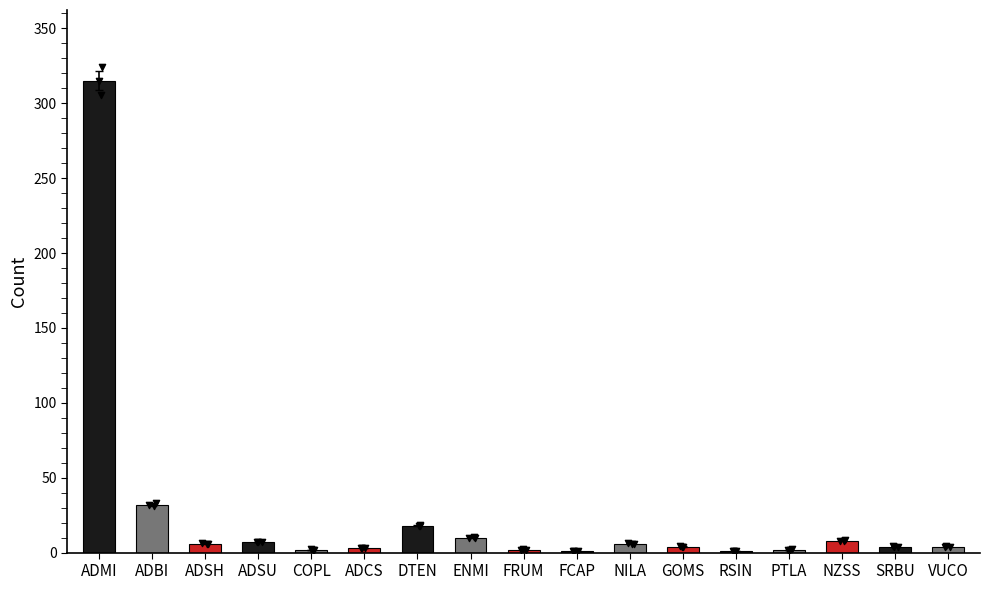

Between PTLA and NZSS, which is larger?

NZSS